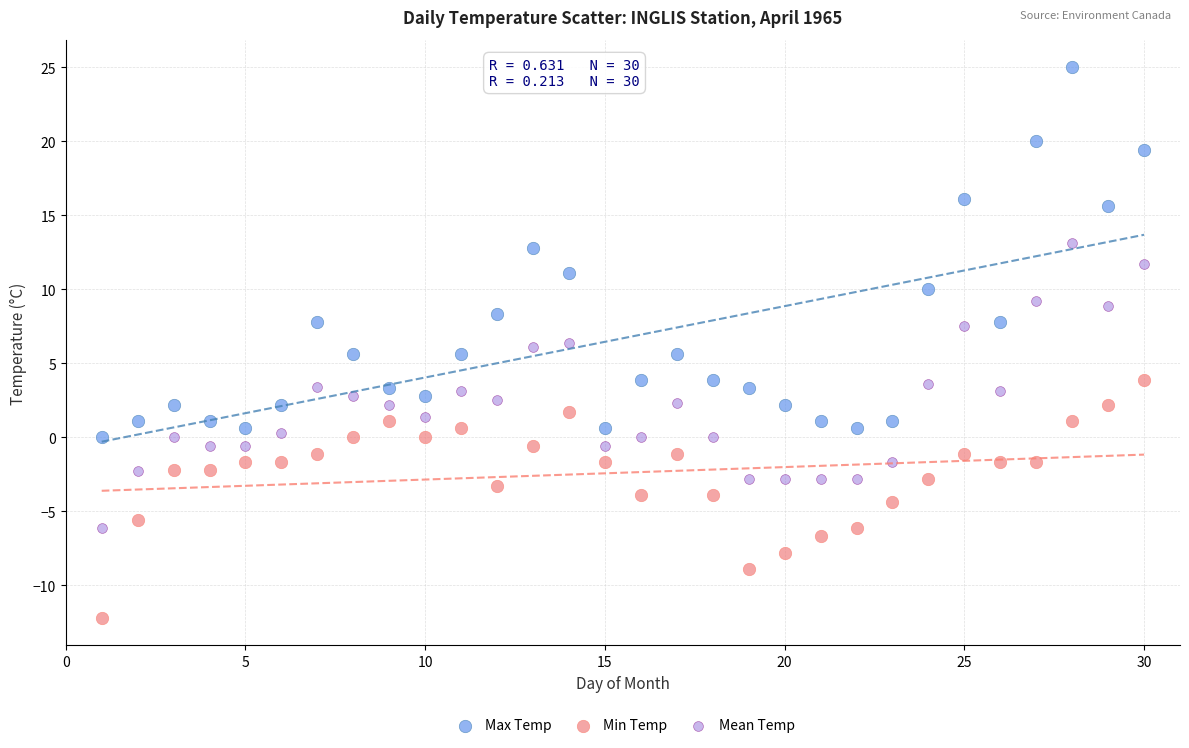

Across all data points, what is the range of X values (max minus min)?

29.0